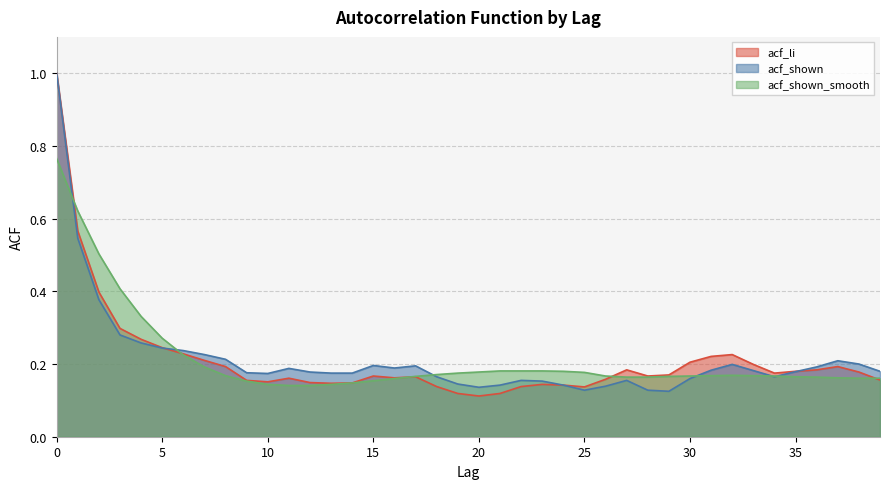

How many intersections are there between acf_shown and acf_li?

2